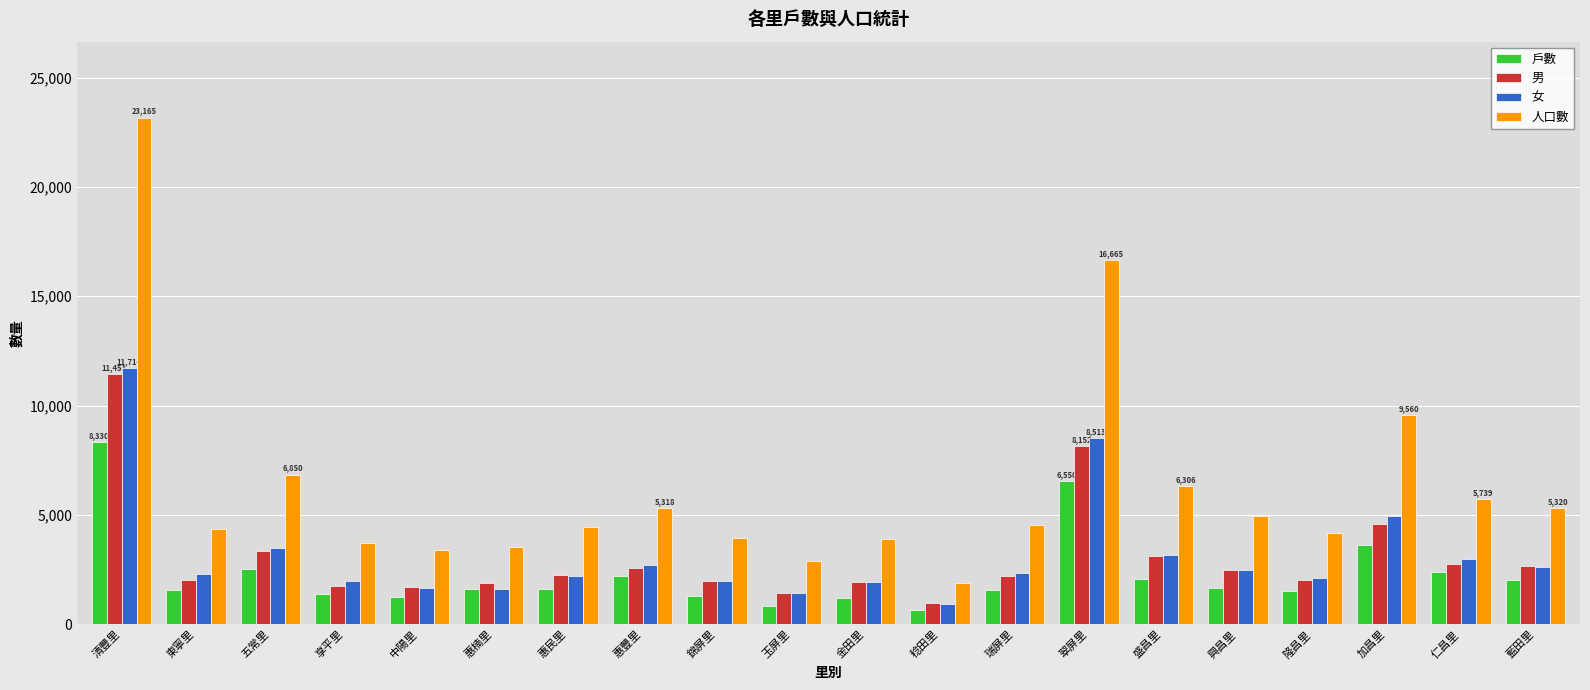

What is the highest value of the 女 series?

11714